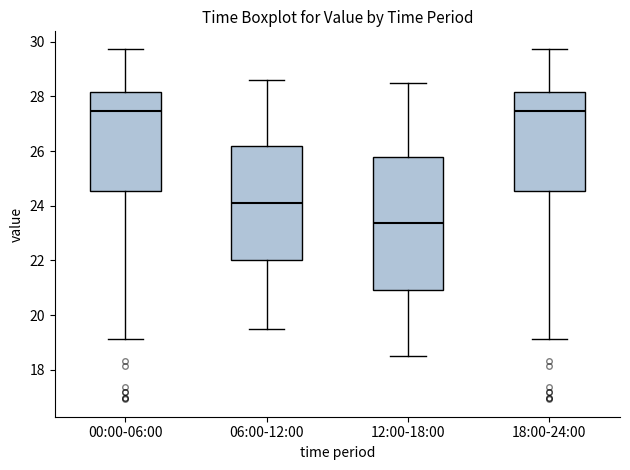

Reading left to right, transcribe this box plot: for each box, give where its median line is, the range the box spans, and where its two whiskers end, as read against the y-axis. The values are not printed on the chart, so give them approximately, as read against the axis.

00:00-06:00: median 27.4, box 24.6 to 28.2, whiskers 19.2 to 29.8
06:00-12:00: median 24.2, box 22.0 to 26.2, whiskers 19.6 to 28.6
12:00-18:00: median 23.4, box 21.0 to 25.8, whiskers 18.6 to 28.6
18:00-24:00: median 27.4, box 24.6 to 28.2, whiskers 19.2 to 29.8